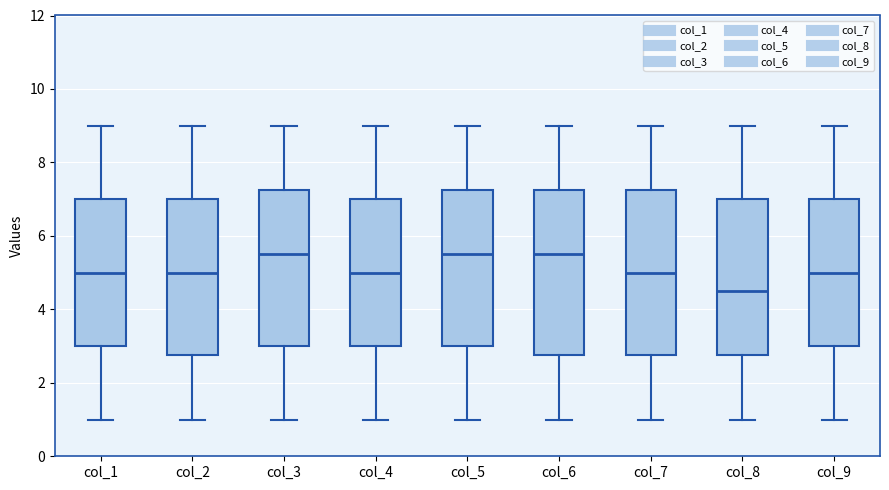

Where does the upper whisker of the box for col_8 end on the y-axis? The values are not printed on the chart, so give them approximately, as read against the axis.

9.0